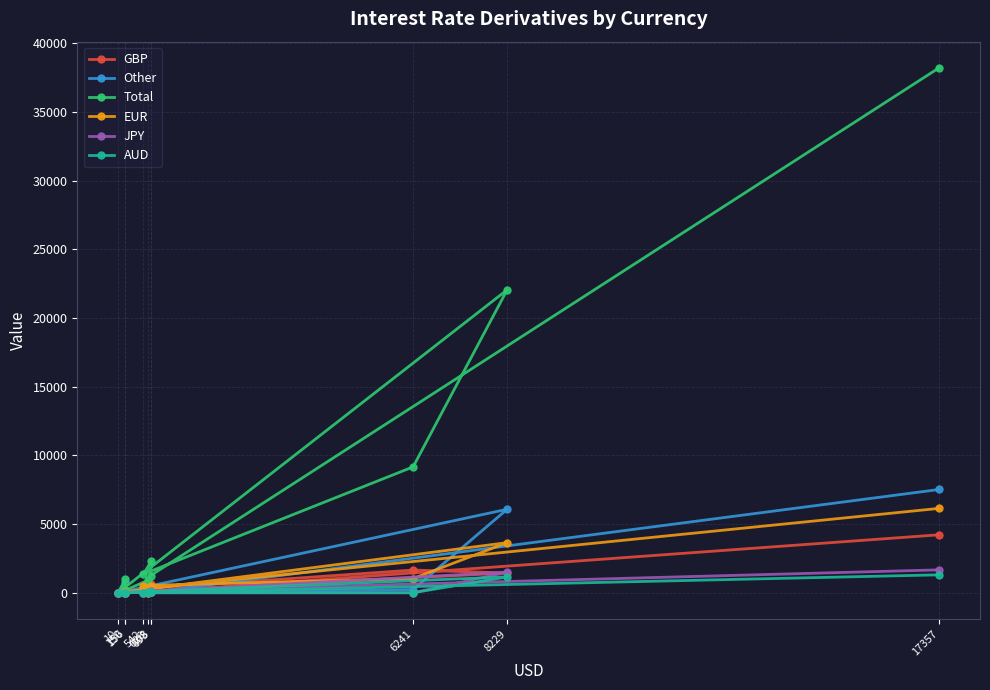

How many data points in GBP are above 282?

4